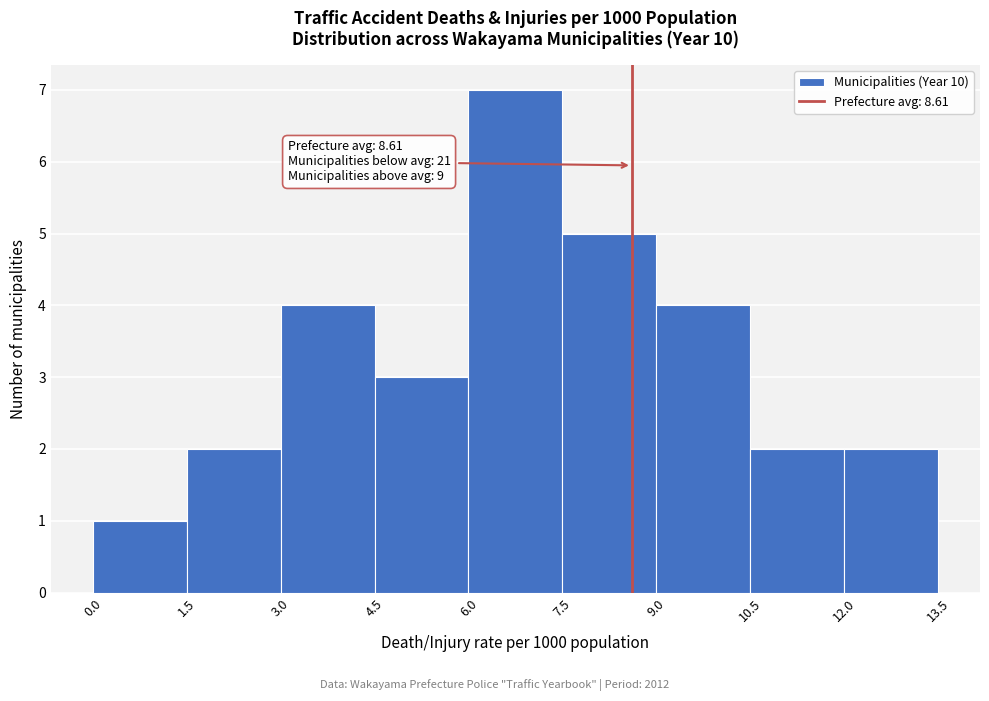

Over which range of the x-axis is the bar tallest?

6.0 to 7.5